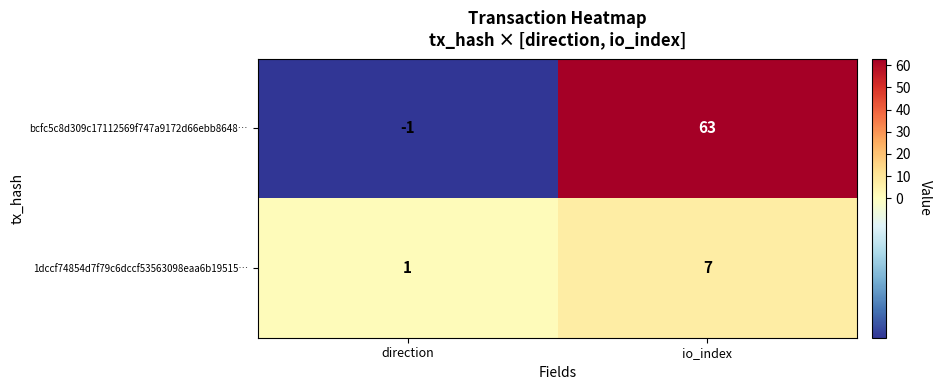

Which series has the largest total across all categories?

bcfc5c8d309c17112569f747a9172d66ebb8648…